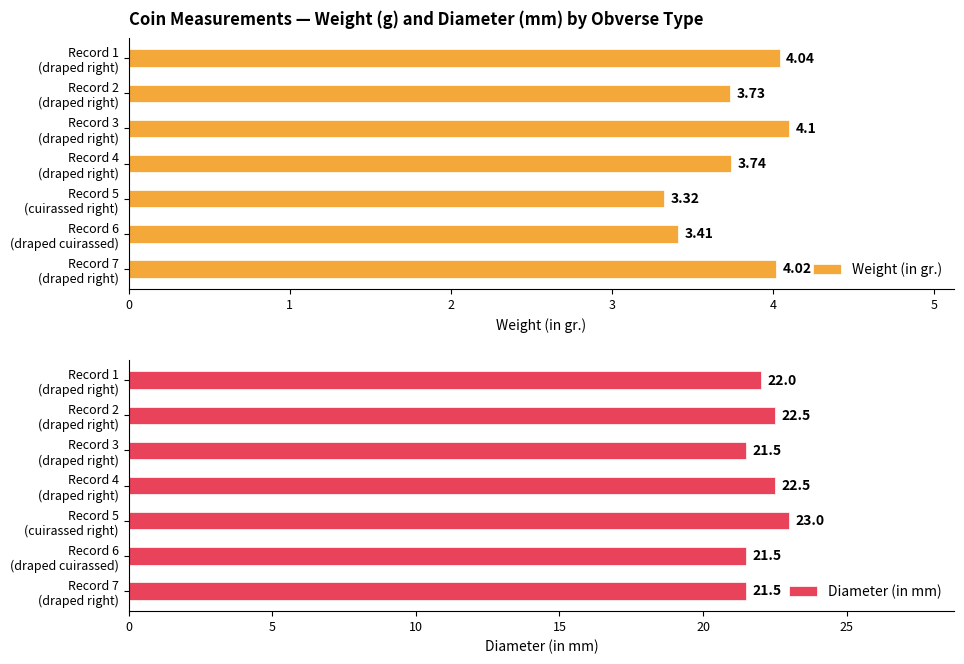

What is the value of the Weight (in gr.) bar at the 6th from the left?

3.4